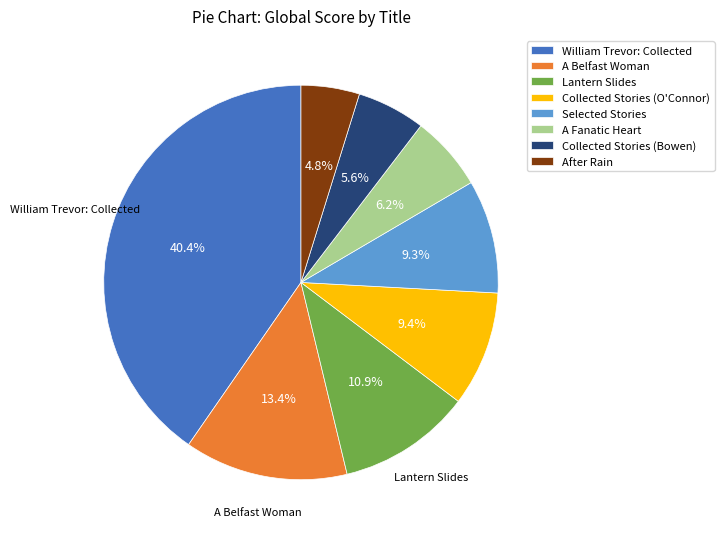

Is there a majority slice in this chart?

No